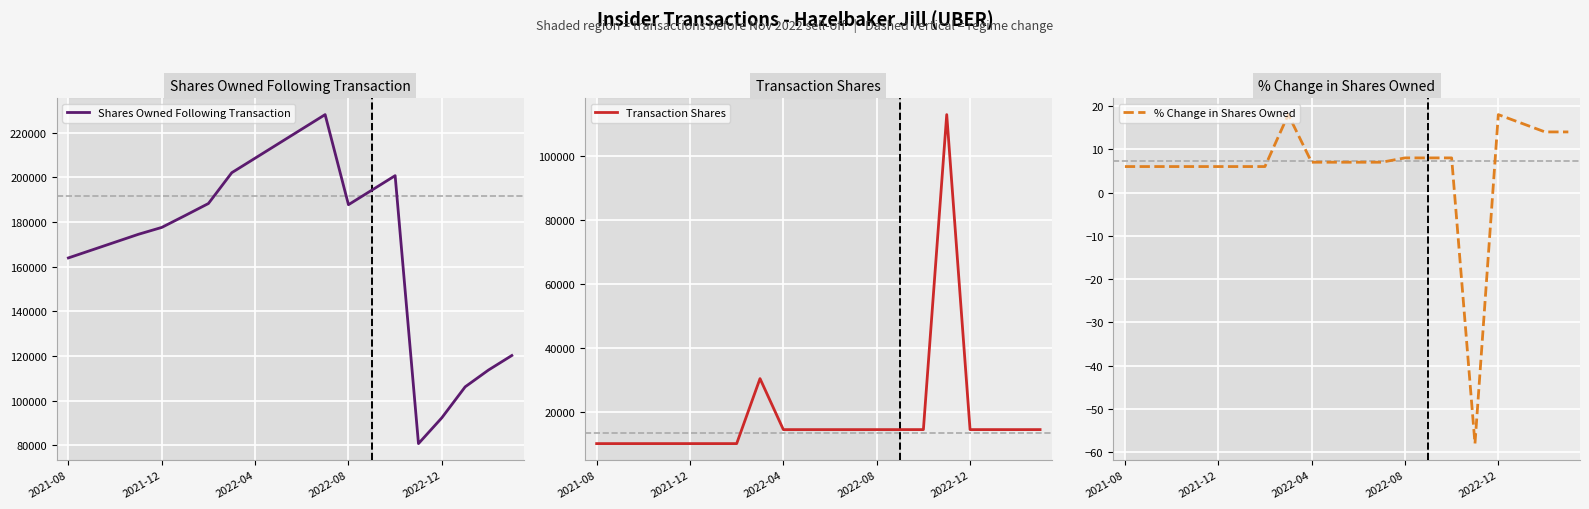

Reading left to right, what are all the values shown in this chart?

Shares Owned Following Transaction: 163944	167472	171001	174530	177608	182922	188321	202124	208632	215139	221647	228154	187787	194295	200802	80750	92310	106179	113714	120222
Transaction Shares: 9970	9969	9970	9971	9969	9969	9970	30347	14357	14355	14357	14357	14356	14356	14358	113100	14356	14358	14354	14358
% Change in Shares Owned: 6	6	6	6	6	6	6	18	7	7	7	7	8	8	8	-58	18	16	14	14